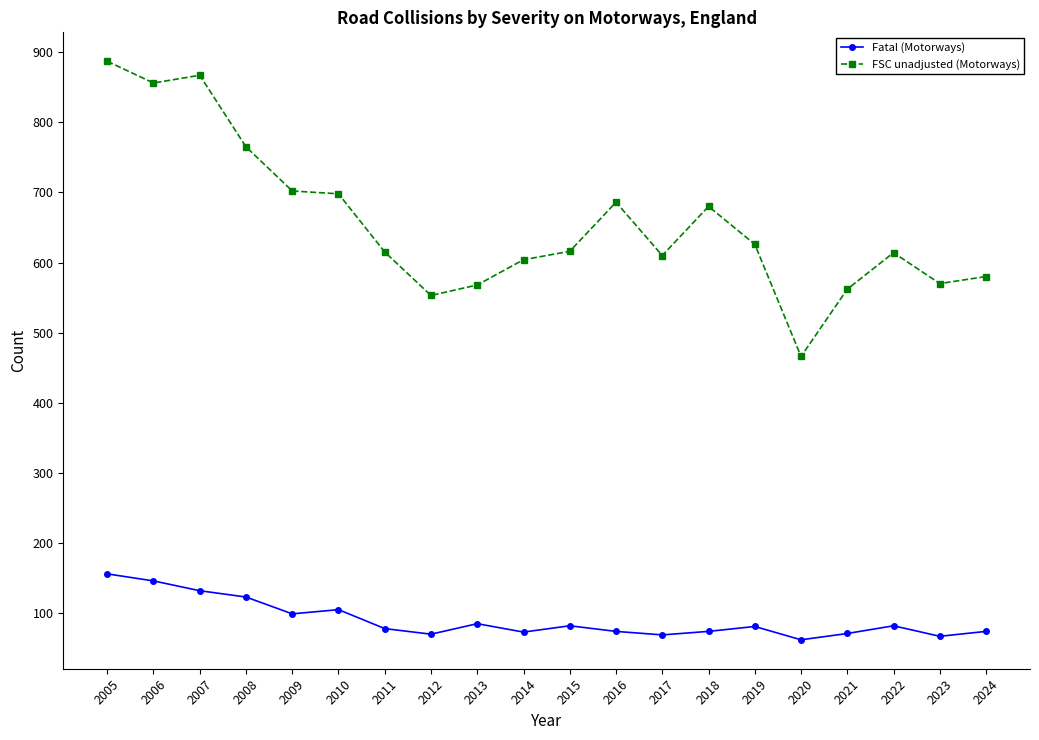

At 2024, list the series in order from largest to smallest.

FSC unadjusted (Motorways), Fatal (Motorways)